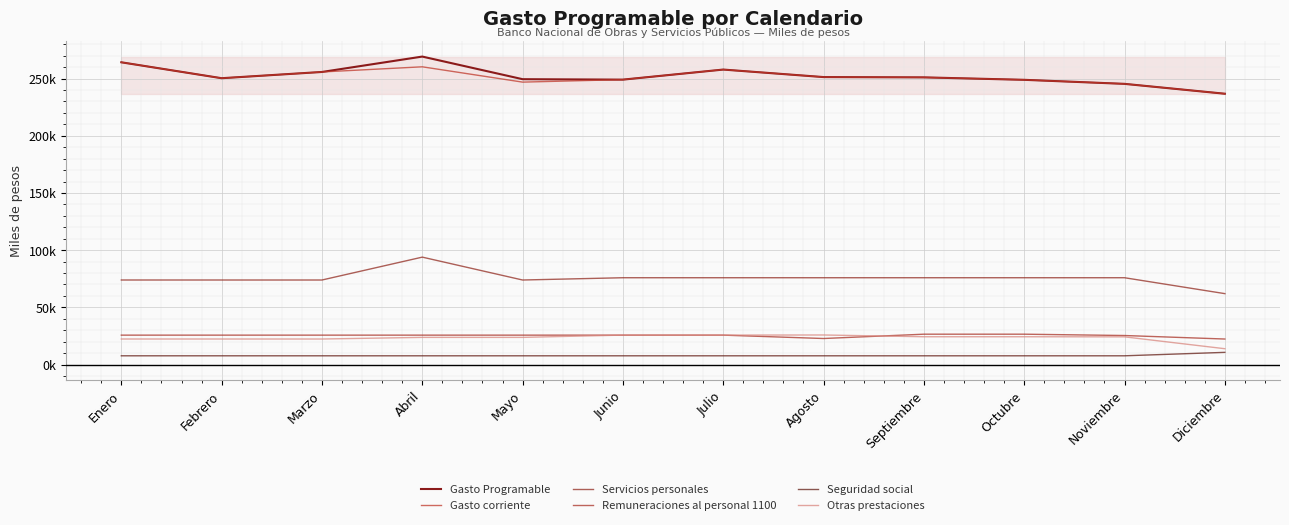

True or false: Remuneraciones al personal 1100 and Gasto Programable intersect in this chart.

False